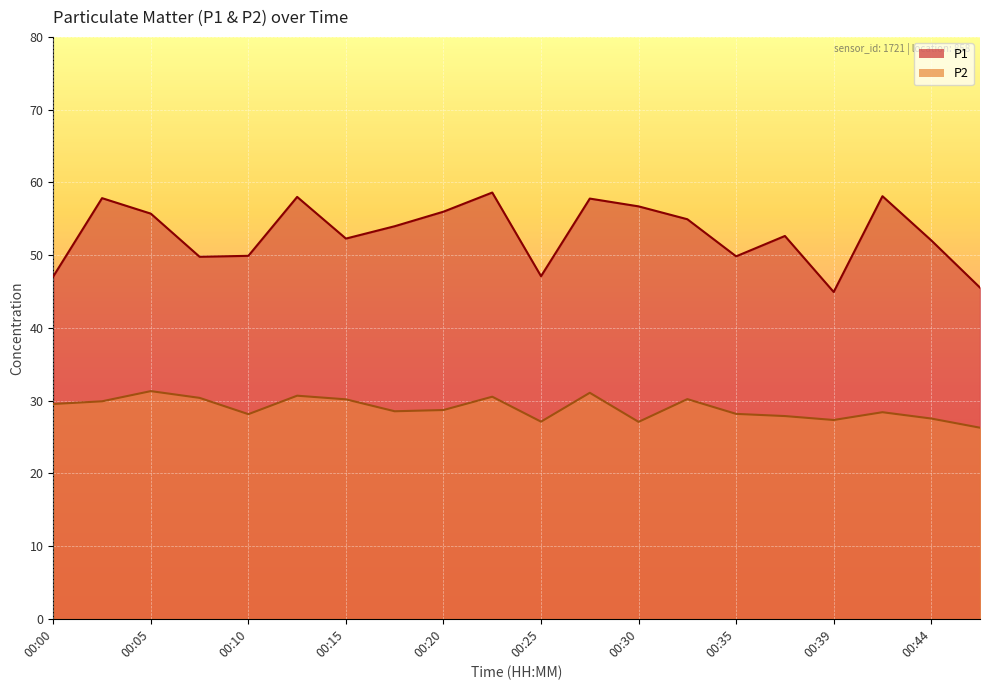

Rank the series by their average value, from highest to lowest.

P1, P2